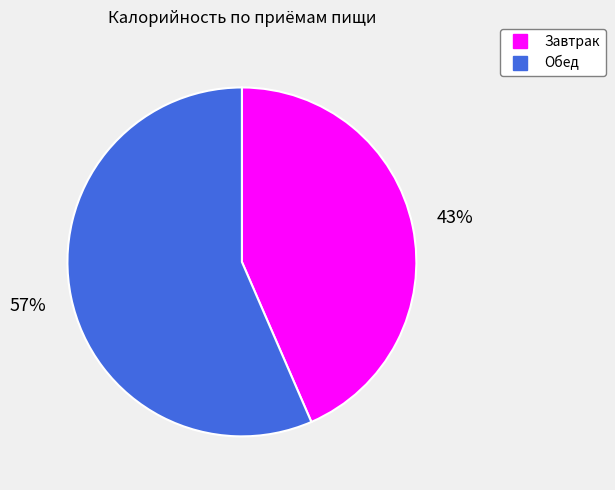

Rank the categories by value from lowest to highest.

Завтрак, Обед